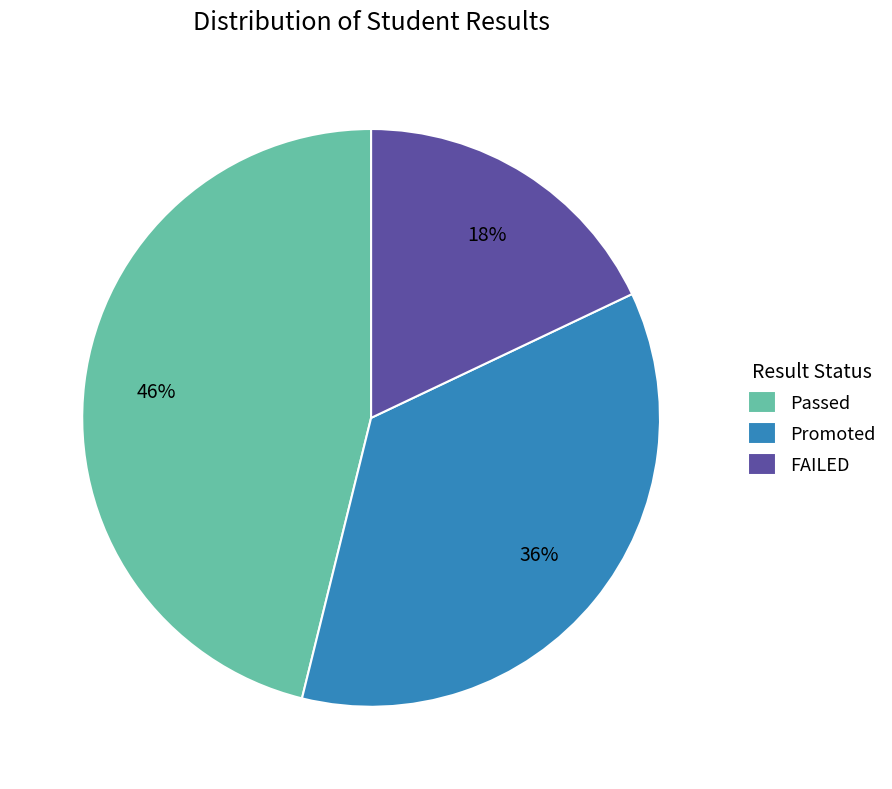

What is the smallest slice in the pie chart?

FAILED